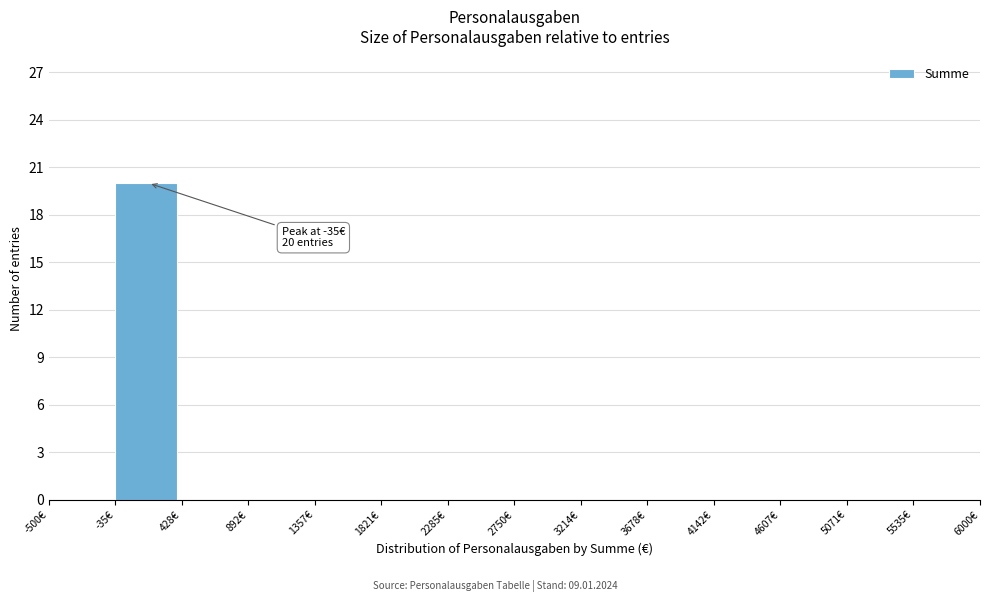

Which range on the x-axis has the tallest bar?

-50 to 450